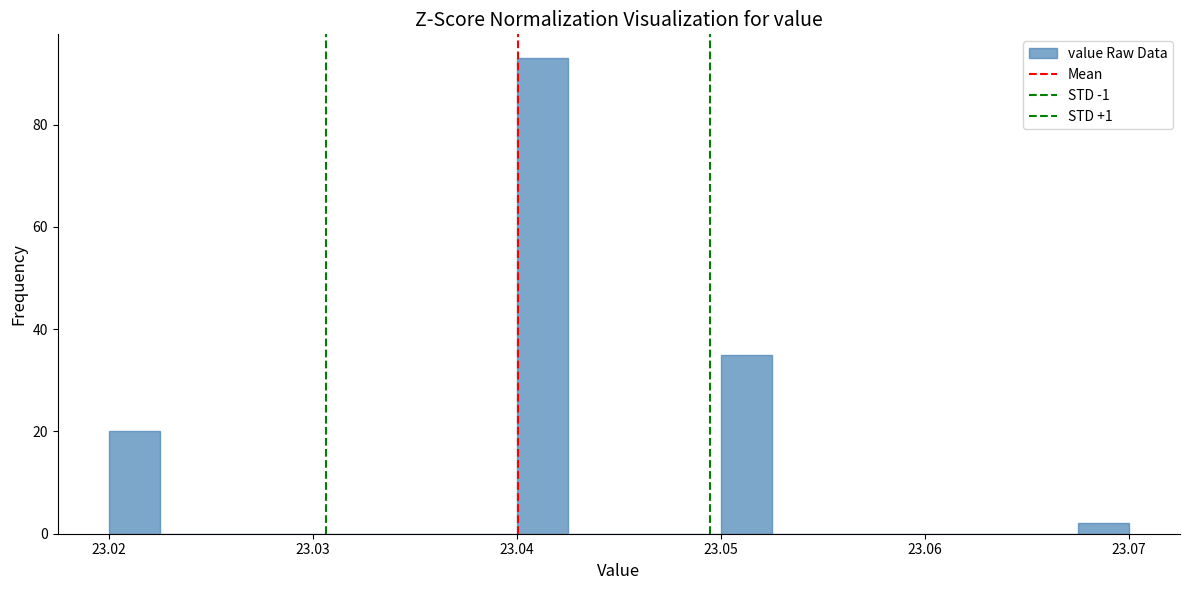

Around what value on the x-axis is the tallest bar? Give the approximate position of its centre, as read against the axis.

23.041